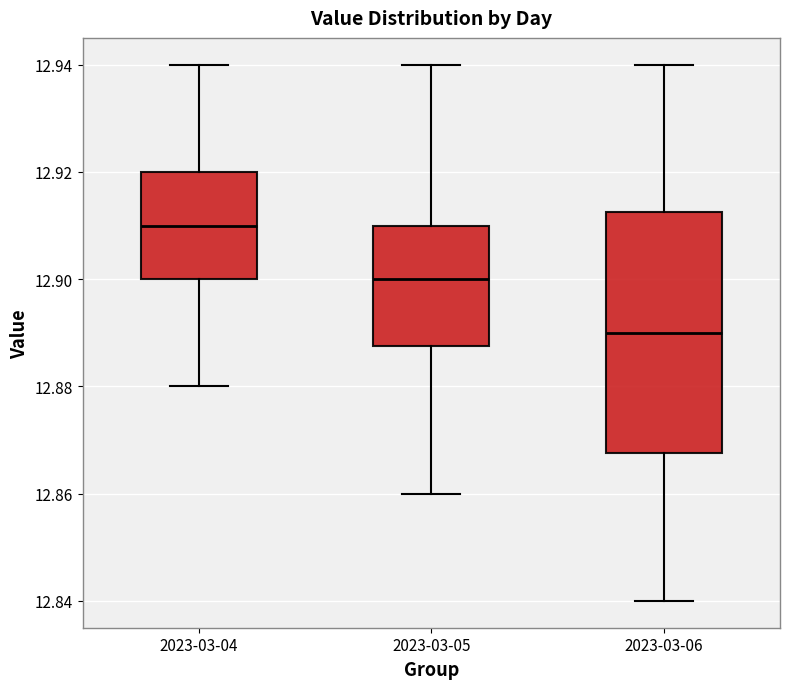

Reading left to right, read every box against the y-axis: the position of its median line, the range the box covers, and the ends of its whiskers. The values are not printed on the chart, so give them approximately, as read against the axis.

2023-03-04: median 12.910, box 12.900 to 12.920, whiskers 12.880 to 12.940
2023-03-05: median 12.900, box 12.888 to 12.910, whiskers 12.860 to 12.940
2023-03-06: median 12.890, box 12.868 to 12.912, whiskers 12.840 to 12.940